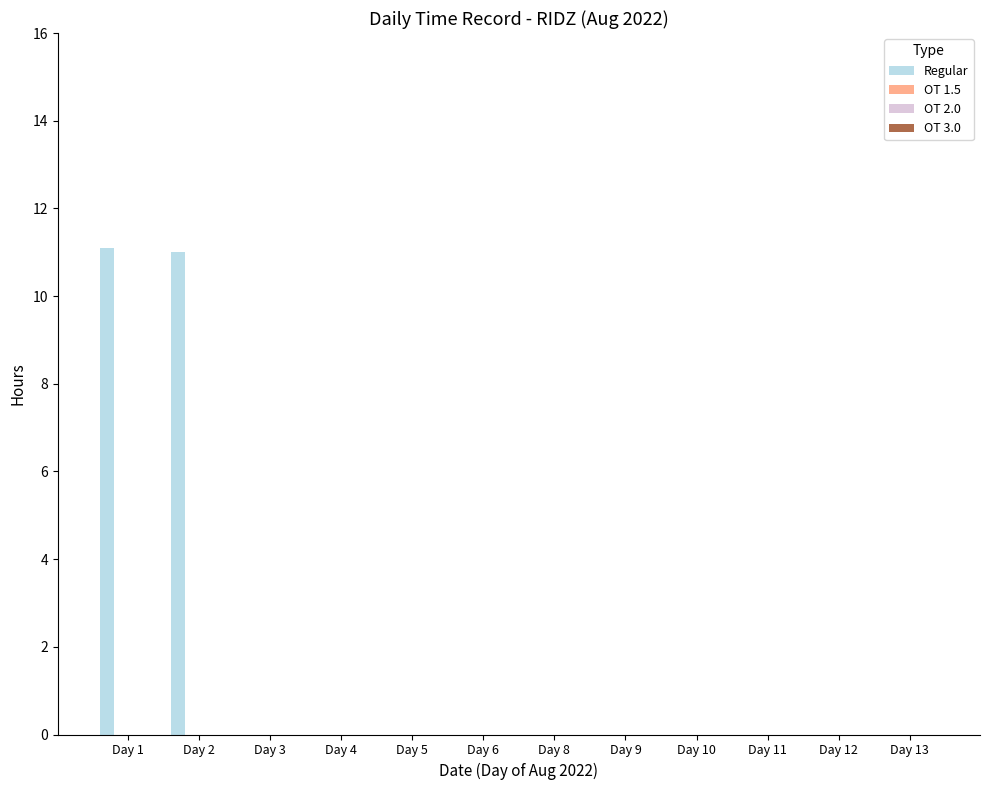

What is the maximum value shown in the chart?

11.1